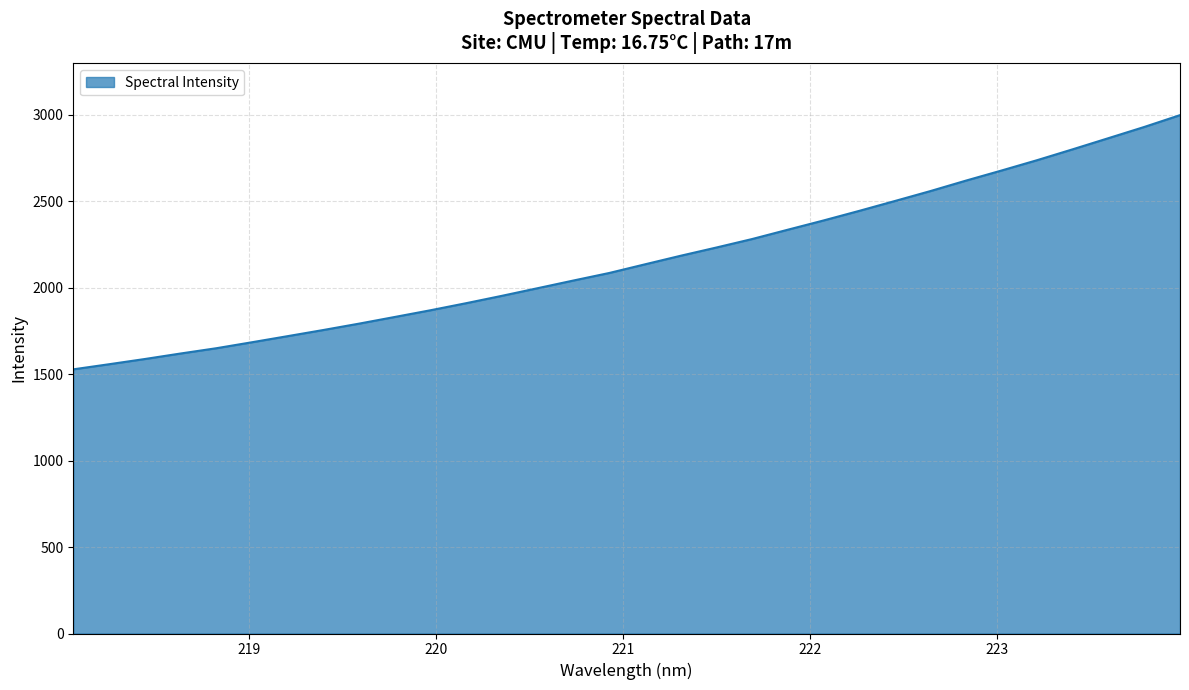

True or false: there are more than 1 points higher than both neighbors.

False